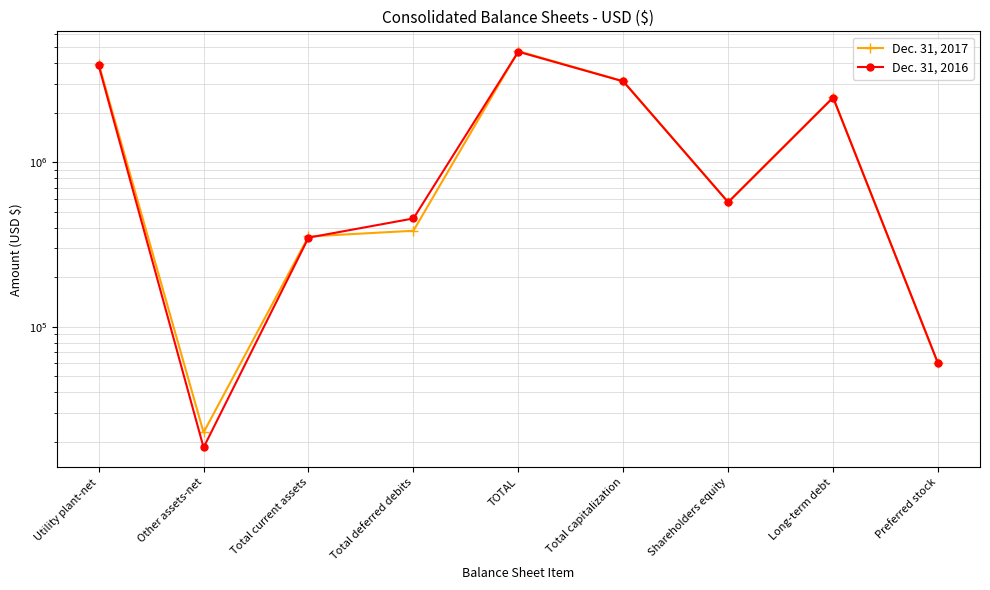

How many values in the Dec. 31, 2017 series are below 572276?

4